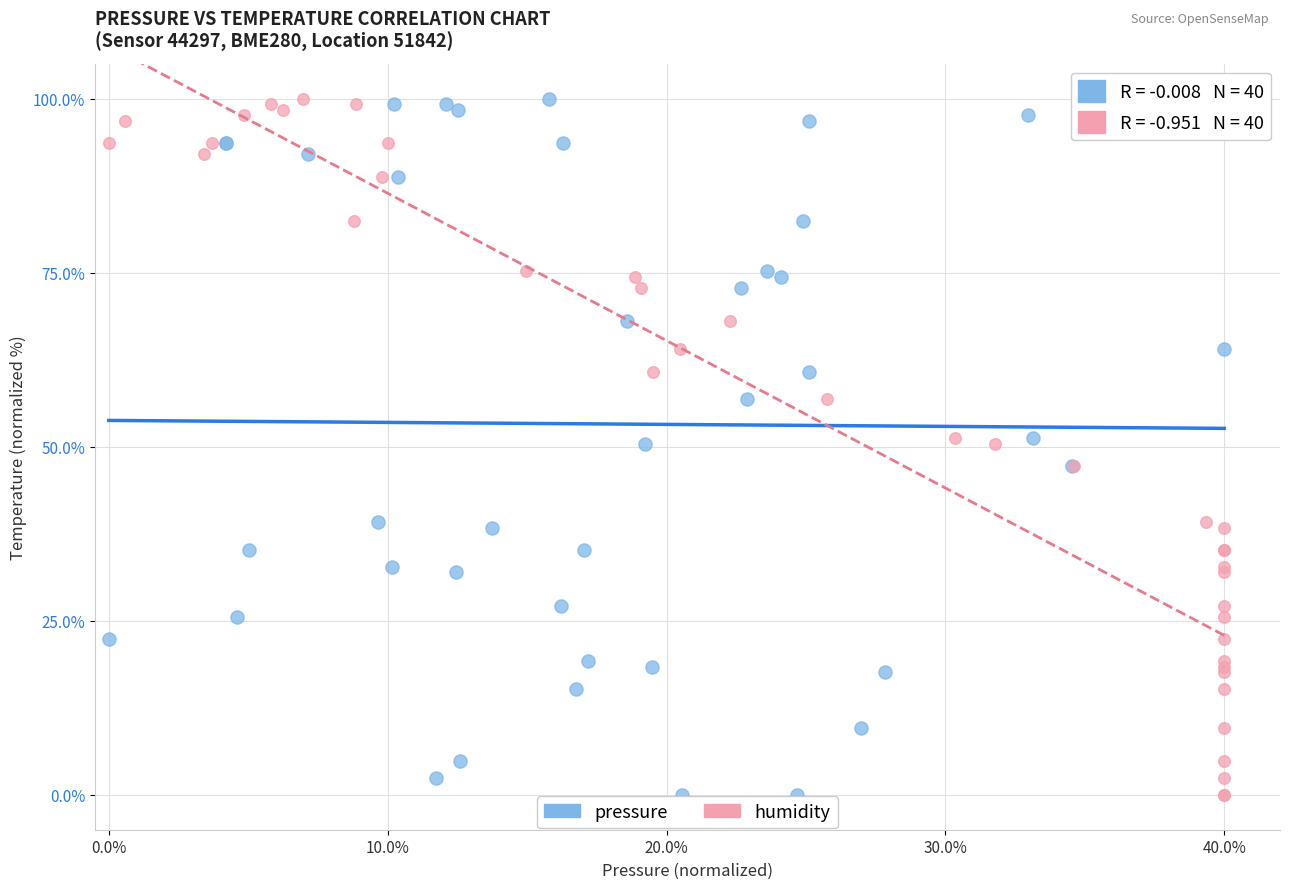

What are all the series names shown in the legend?

pressure, humidity